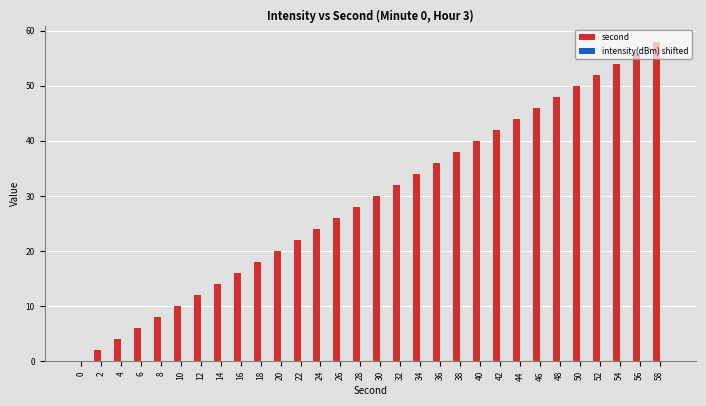

At which category does the chart reach its peak across all series?

58